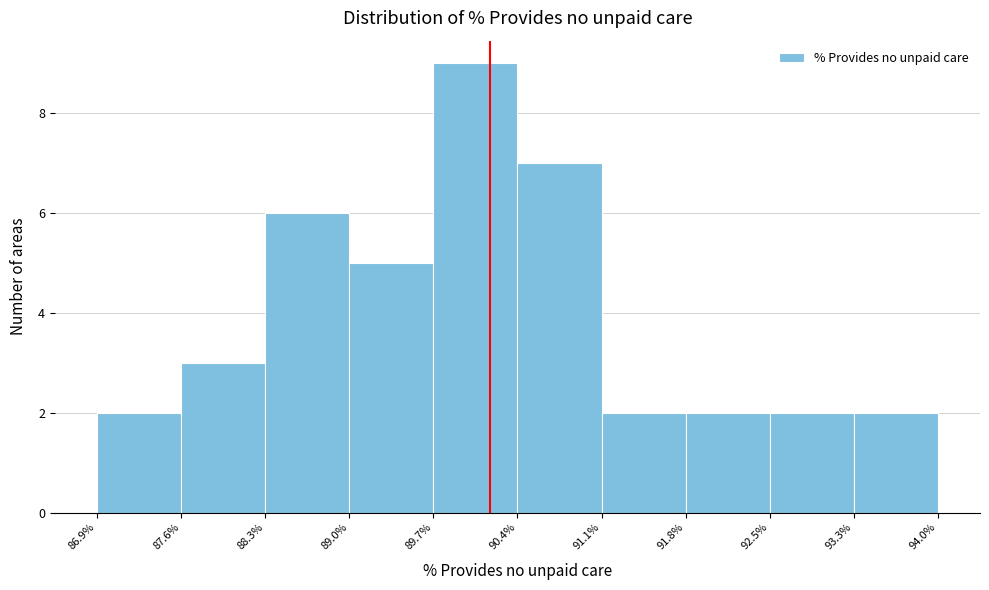

How tall is the bar that spans 89.0% to 89.7% on the x-axis? The values are not printed on the chart, so give them approximately, as read against the axis.

5